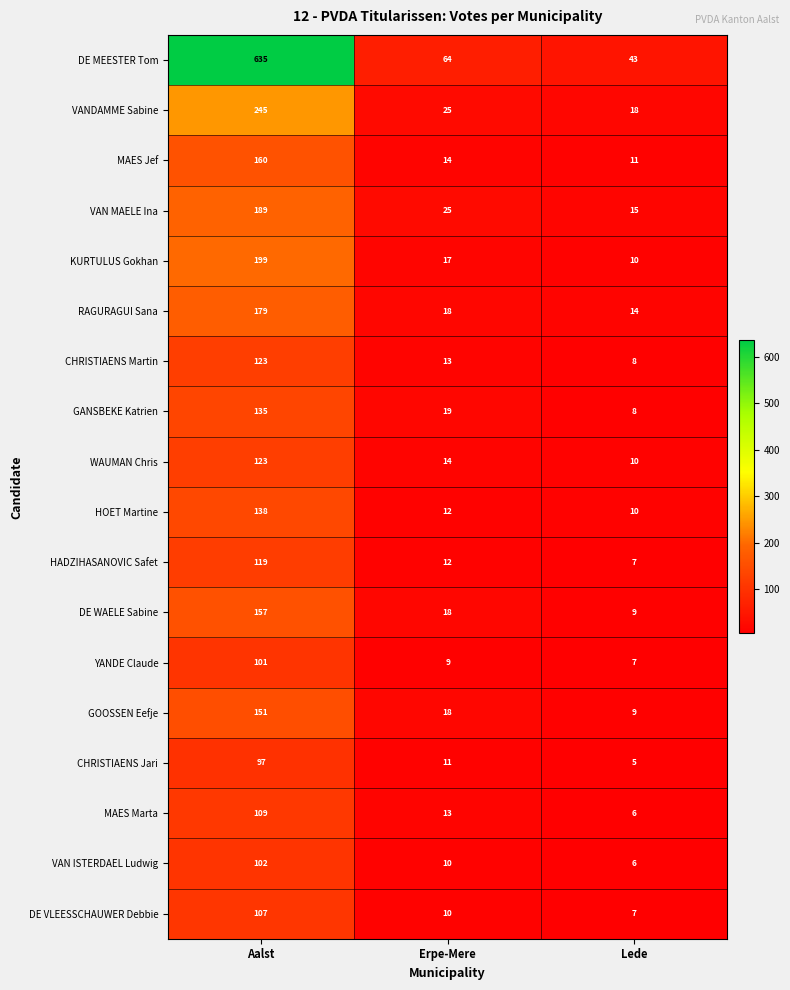

What is the difference between the maximum and minimum values in the VANDAMME Sabine series?

227